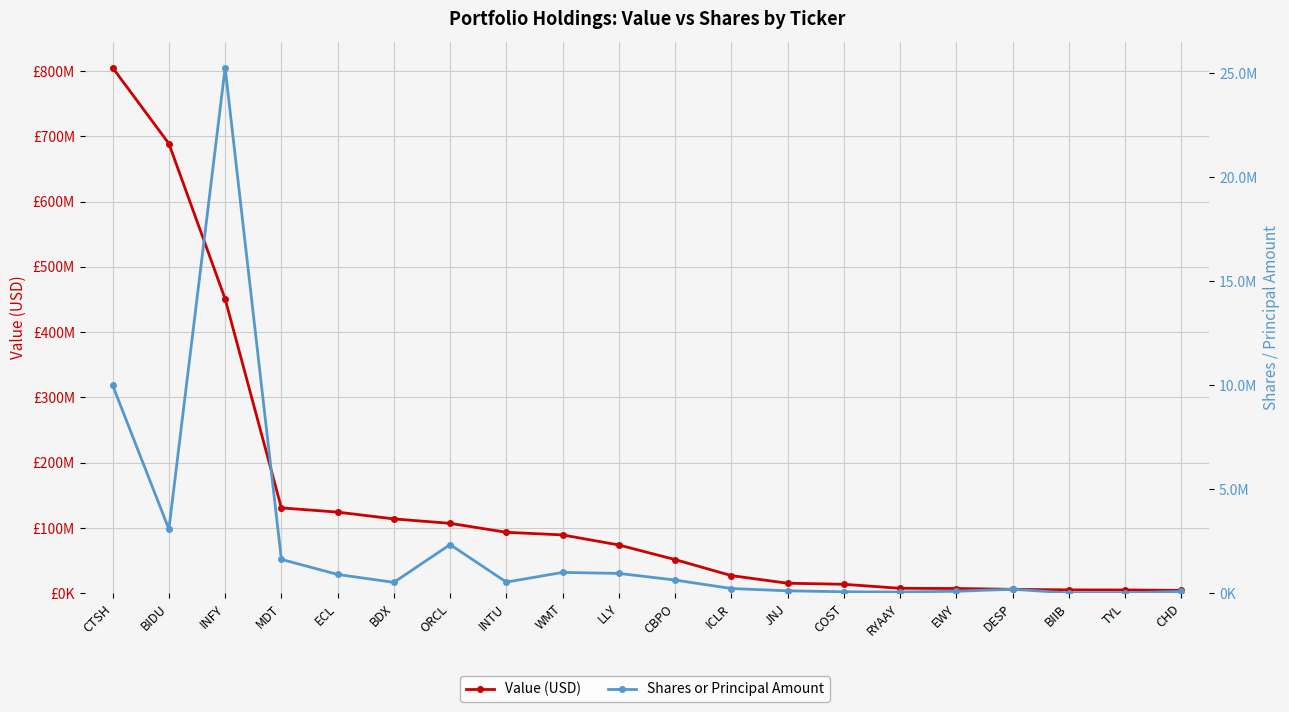

Which series changed the most between ECL and CBPO?

Value (USD)